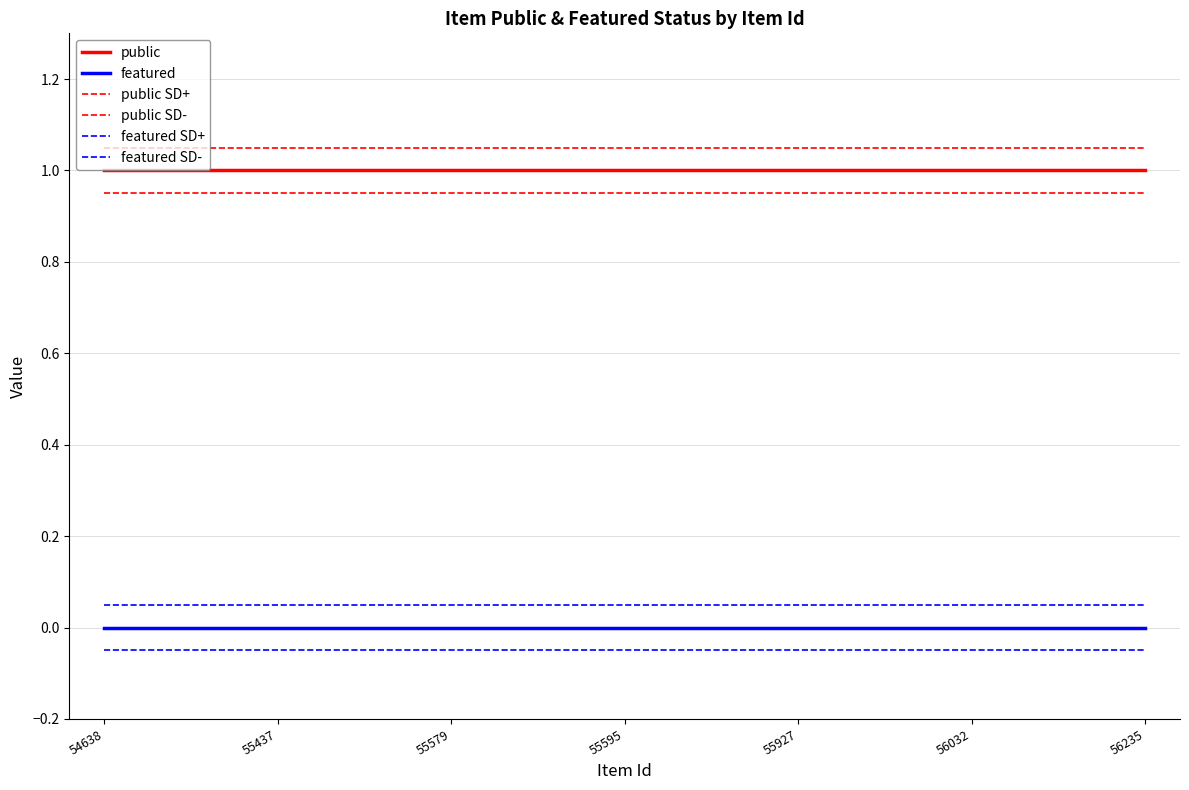

Reading left to right, list all the values displayed in this chart.

public: 54638=1.0	55437=1.0	55579=1.0	55595=1.0	55927=1.0	56032=1.0	56235=1.0
featured: 54638=0.0	55437=0.0	55579=0.0	55595=0.0	55927=0.0	56032=0.0	56235=0.0
public SD+: 54638=1.1	55437=1.1	55579=1.1	55595=1.1	55927=1.1	56032=1.1	56235=1.1
public SD-: 54638=0.9	55437=0.9	55579=0.9	55595=0.9	55927=0.9	56032=0.9	56235=0.9
featured SD+: 54638=0.1	55437=0.1	55579=0.1	55595=0.1	55927=0.1	56032=0.1	56235=0.1
featured SD-: 54638=-0.1	55437=-0.1	55579=-0.1	55595=-0.1	55927=-0.1	56032=-0.1	56235=-0.1